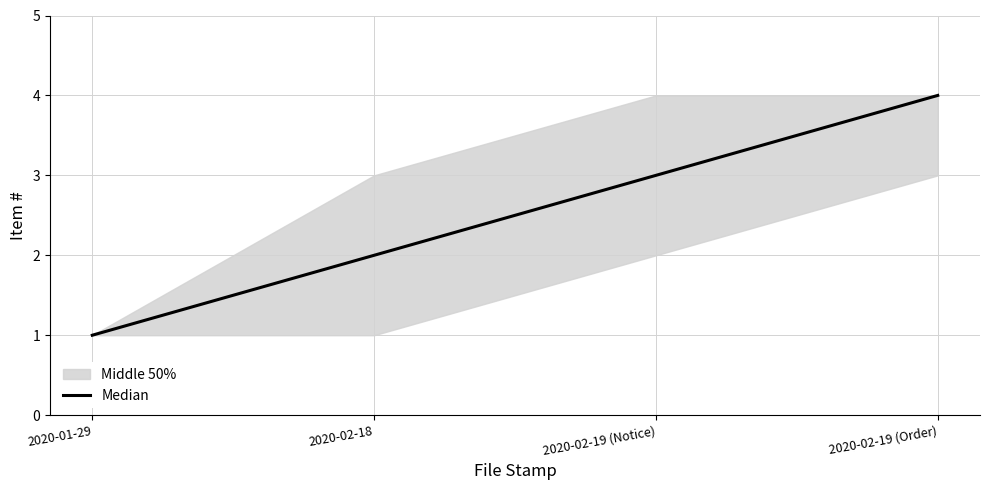

What is the change in value from 2020-01-29 to 2020-02-18?

+1